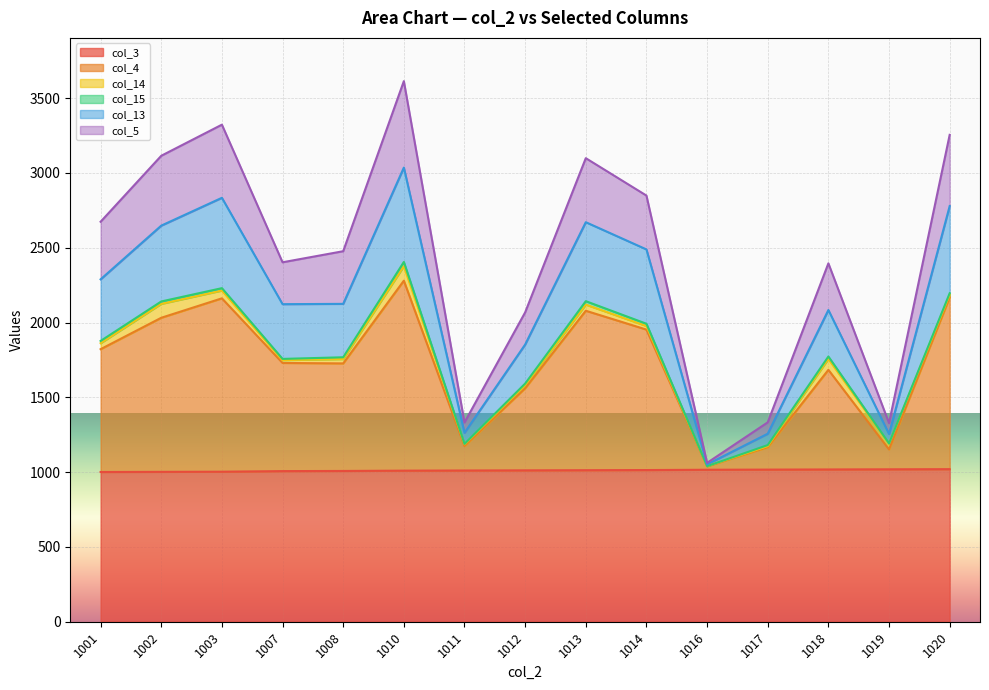

Is it true that col_3 equals 211 at 1018?

False